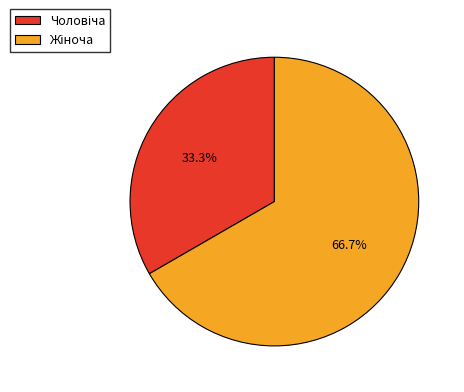

Does any single category account for the majority?

Yes